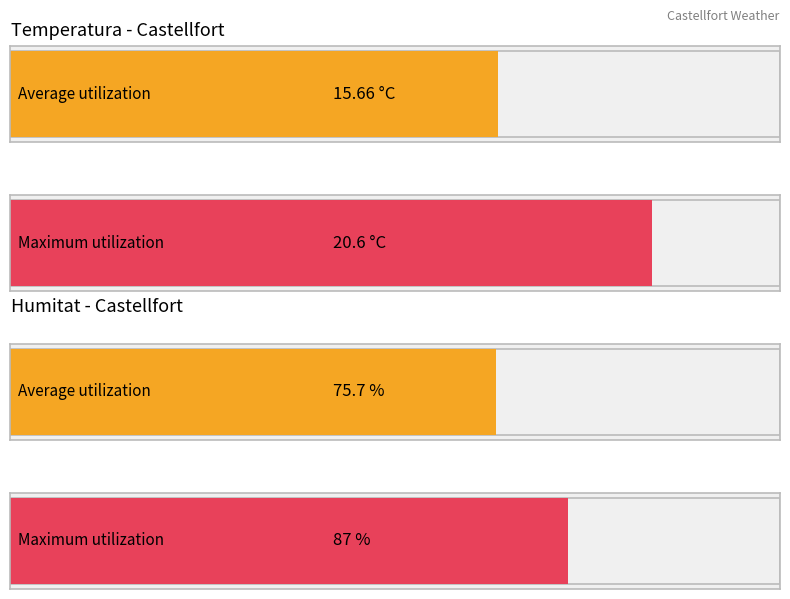

How many distinct data groups are displayed?

2